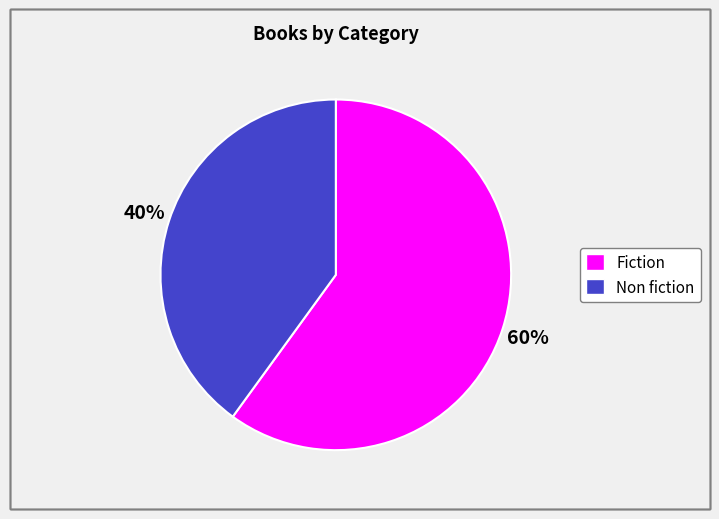

What percentage is the Non fiction slice, to the nearest percent?

40%